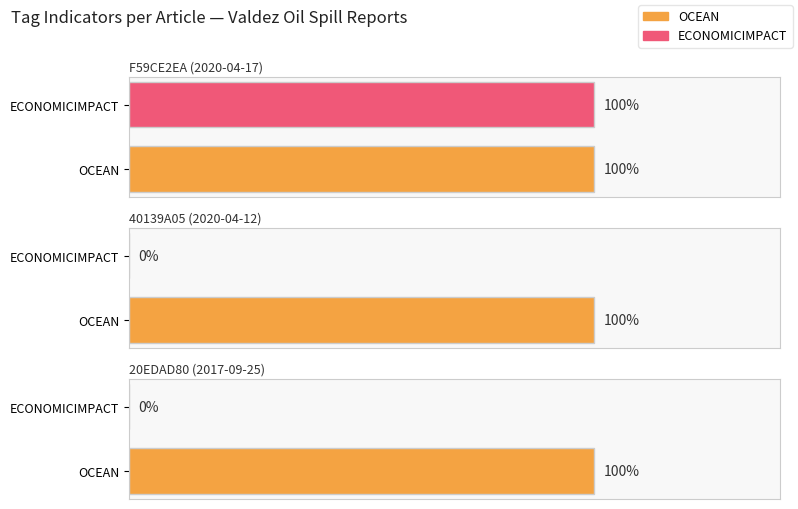

Which series has the largest total across all categories?

OCEAN